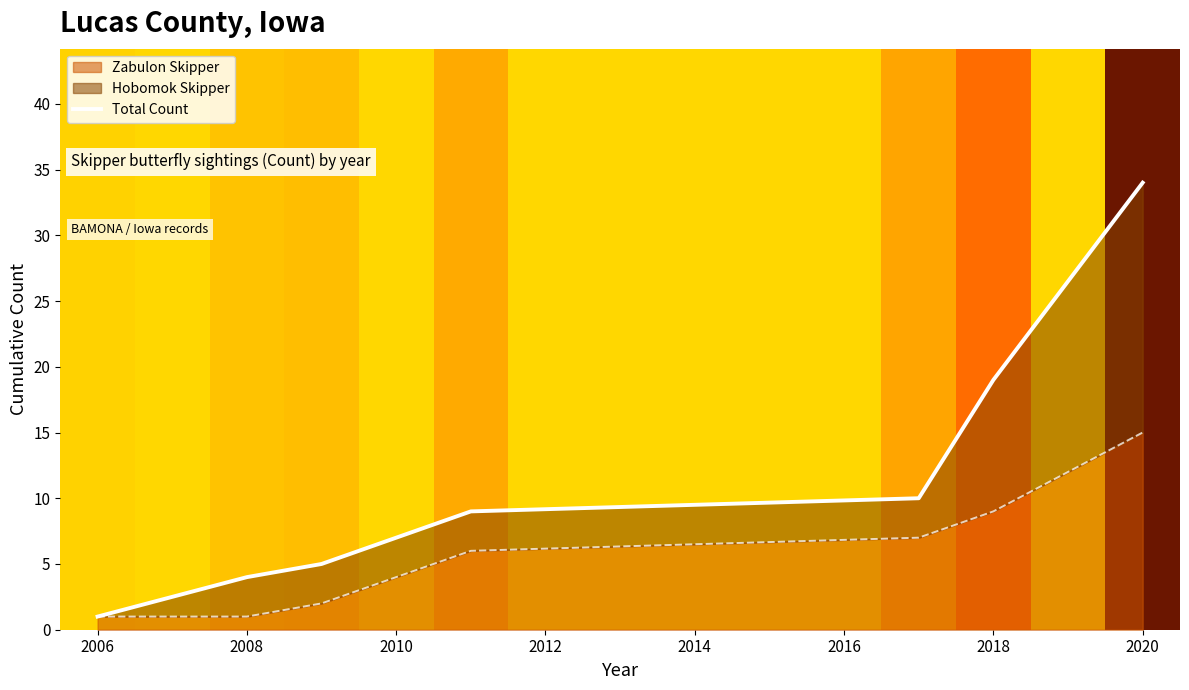

What is the sum of all values?

82